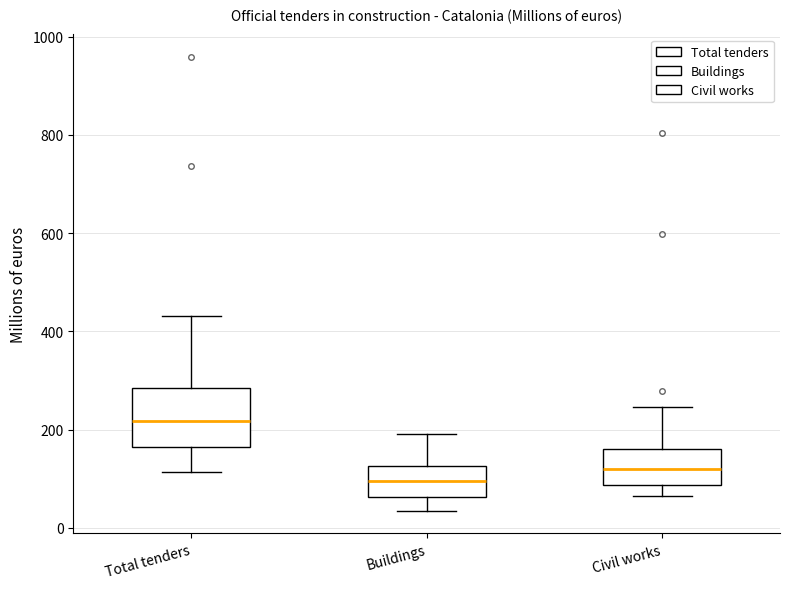

Reading left to right, read every box against the y-axis: the position of its median line, the range the box covers, and the ends of its whiskers. The values are not printed on the chart, so give them approximately, as read against the axis.

Total tenders: median 220, box 160 to 280, whiskers 120 to 440
Buildings: median 100, box 60 to 120, whiskers 40 to 180
Civil works: median 120, box 80 to 160, whiskers 60 to 240